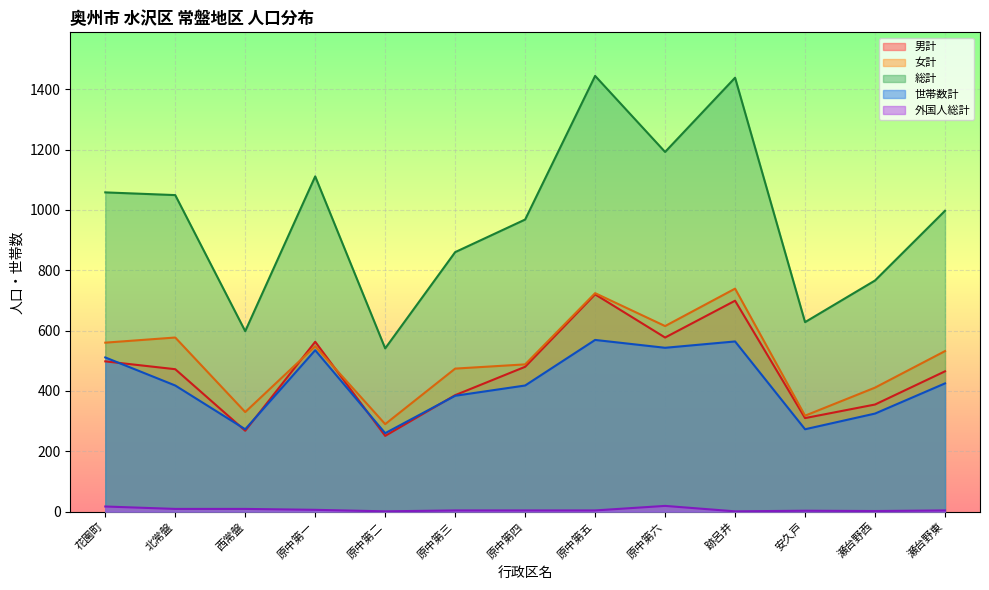

Which series has the largest total across all categories?

総計